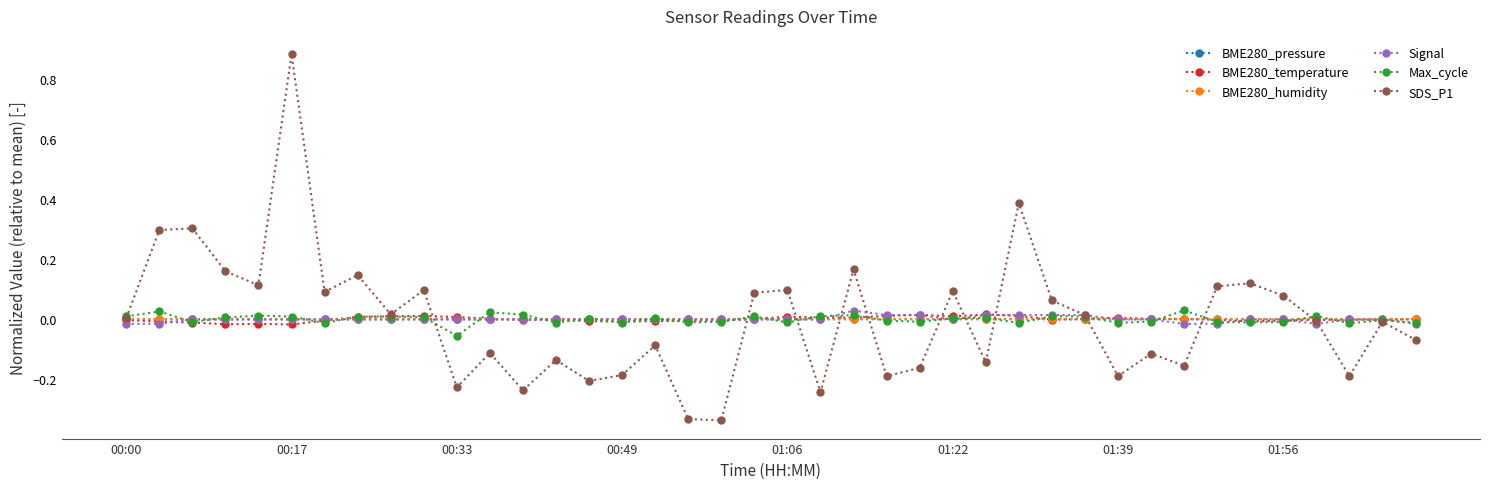

Which series has the largest range (max minus min)?

SDS_P1